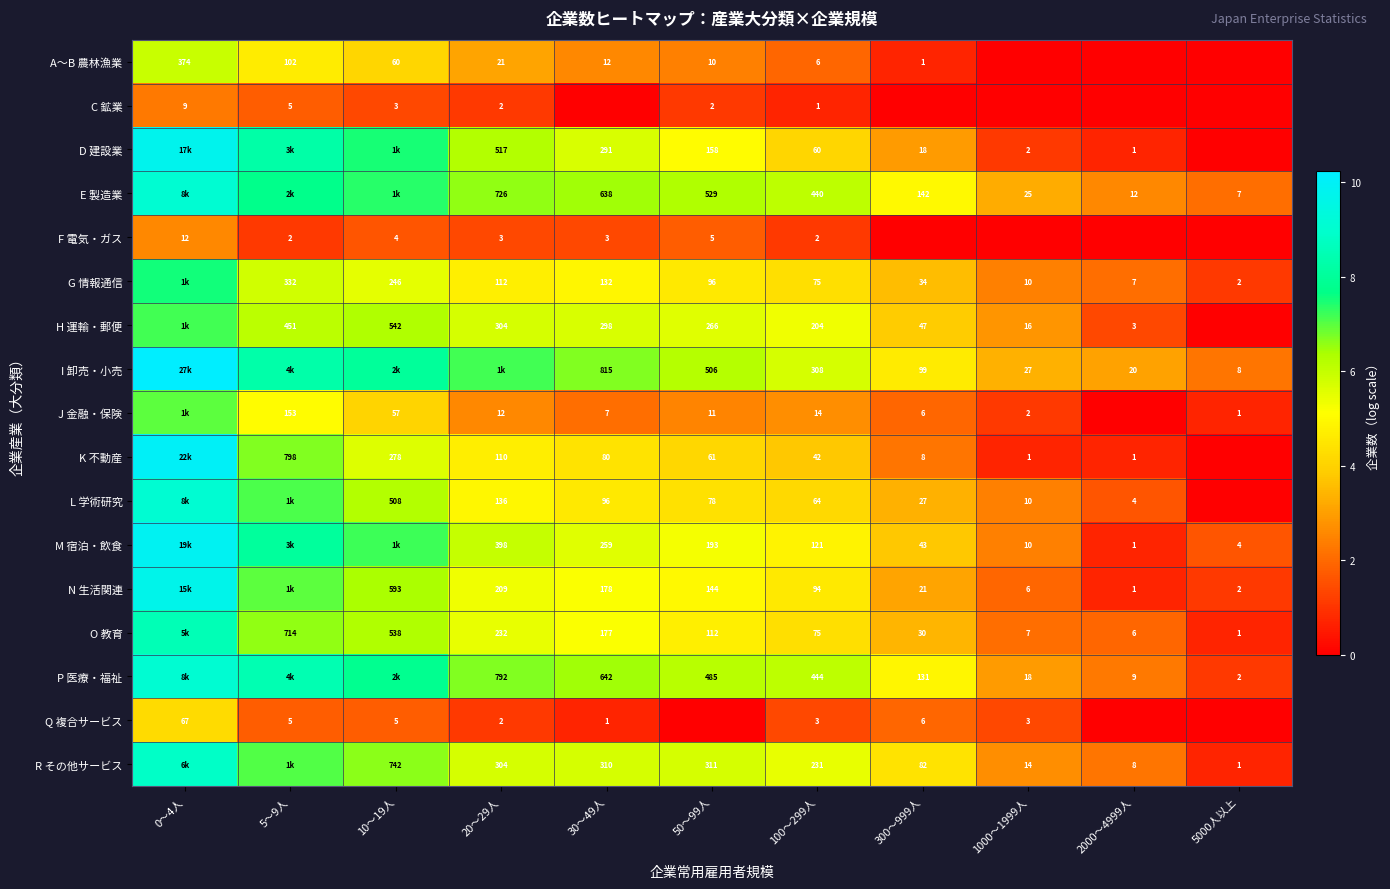

Is the value of M 宿泊・飲食 at 20～29人 greater than the value of O 教育 at 10～19人?

No